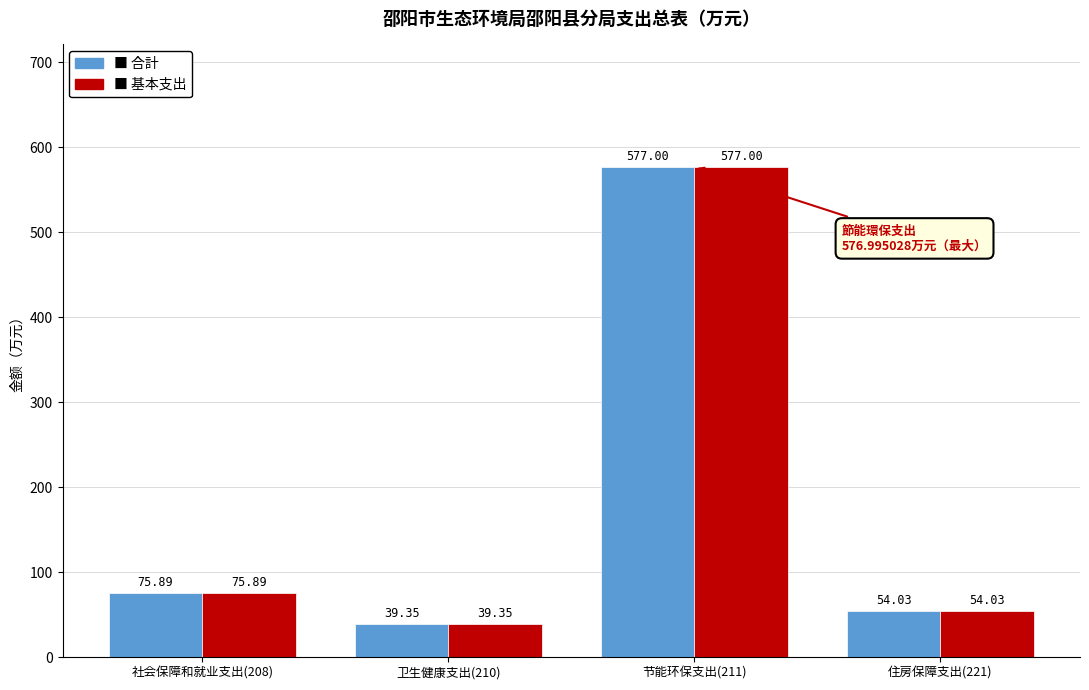

What is the total value across all series at 卫生健康支出(210)?

78.7